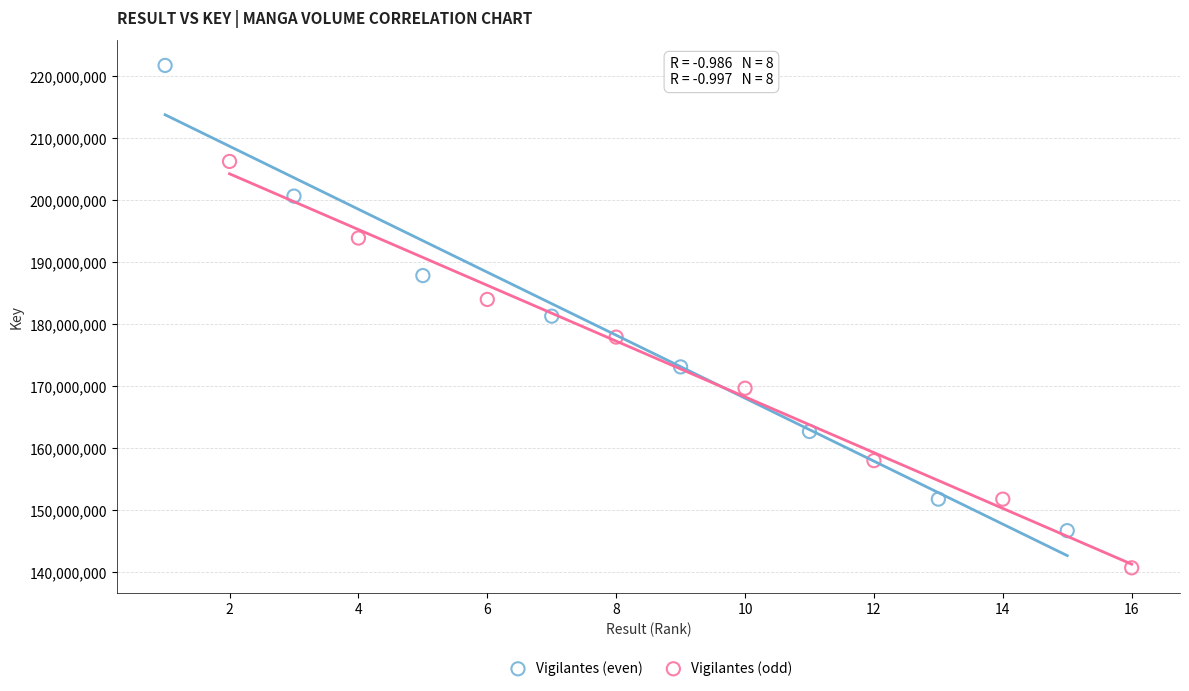

Which series has the widest spread of Y values?

Vigilantes (even)